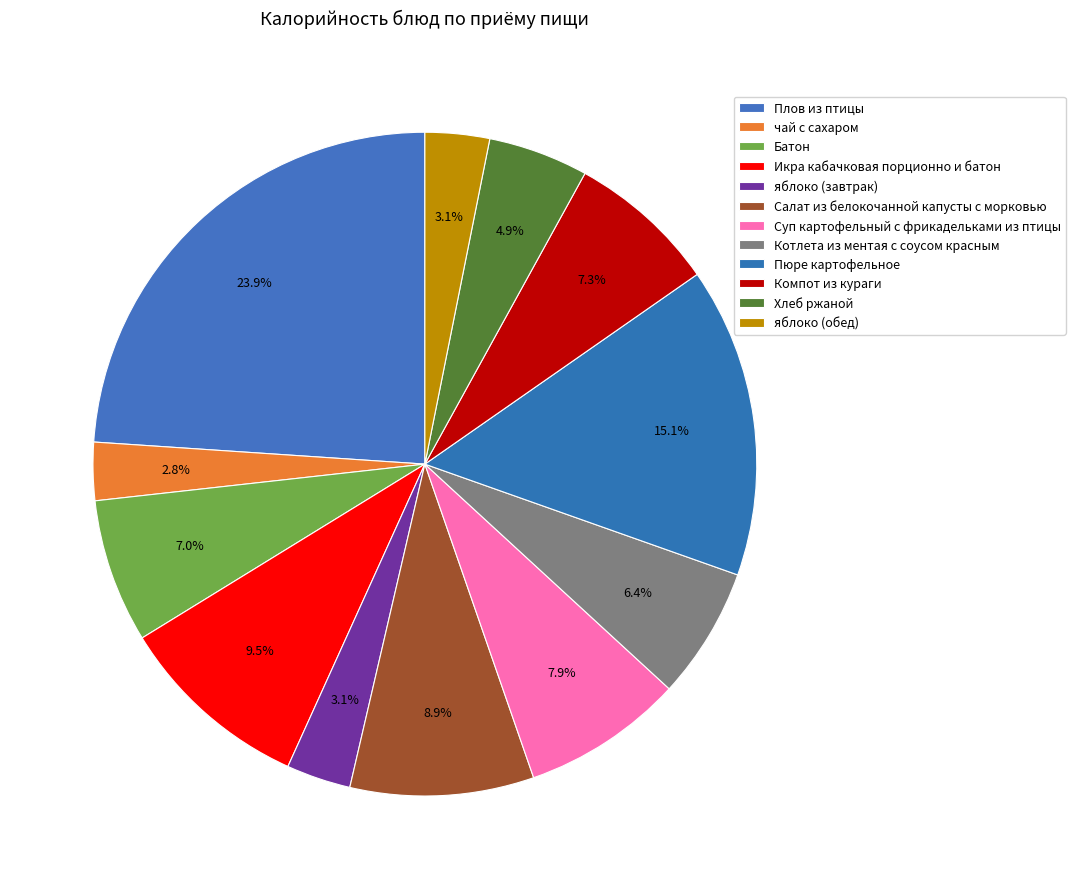

What is the change in value from Плов из птицы to чай с сахаром?

-298.8